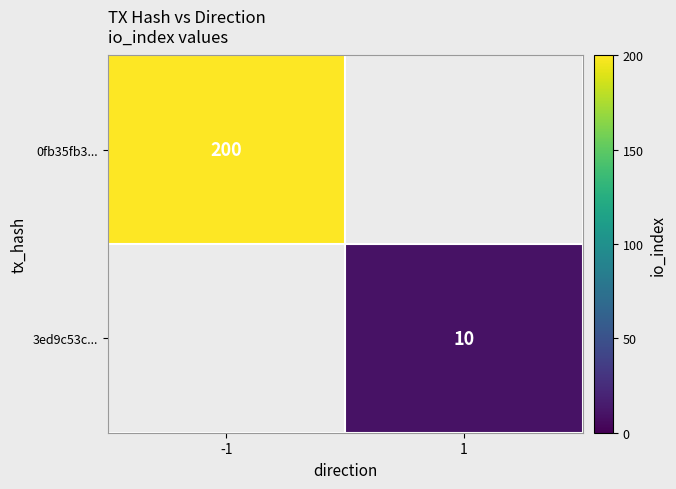

True or false: 0fb35fb3... has a value of 350 at -1.

False